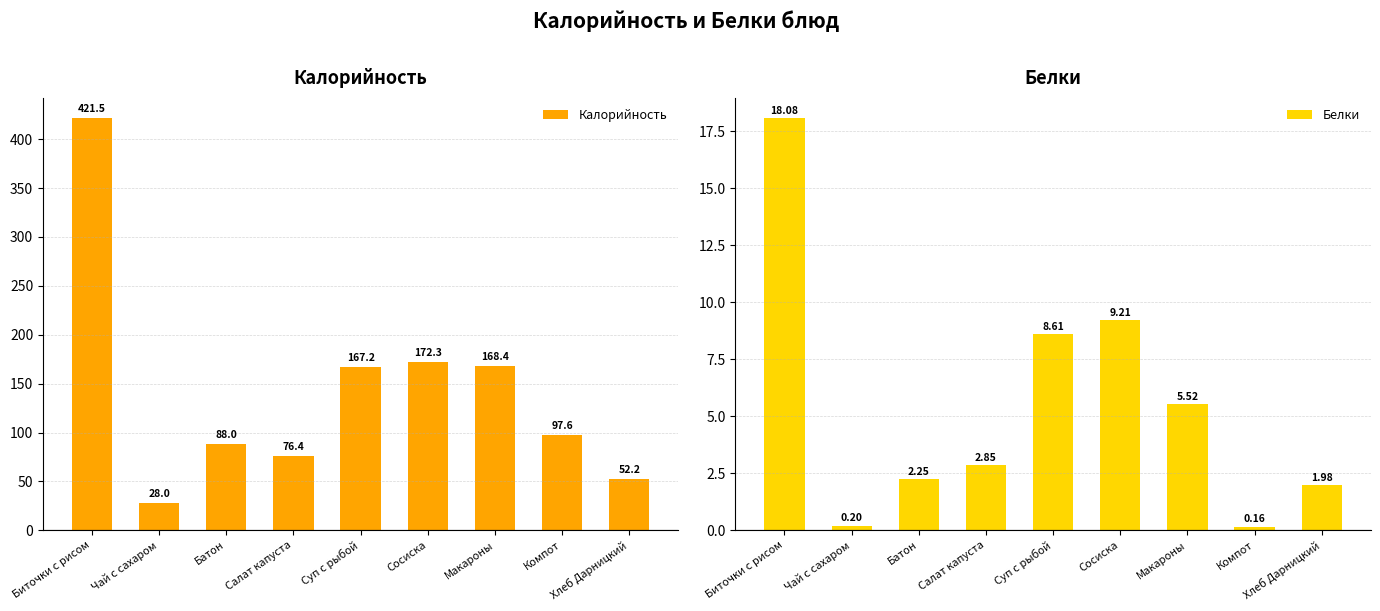

Is the value of Белки at Чай с сахаром greater than the value of Калорийность at Суп с рыбой?

No